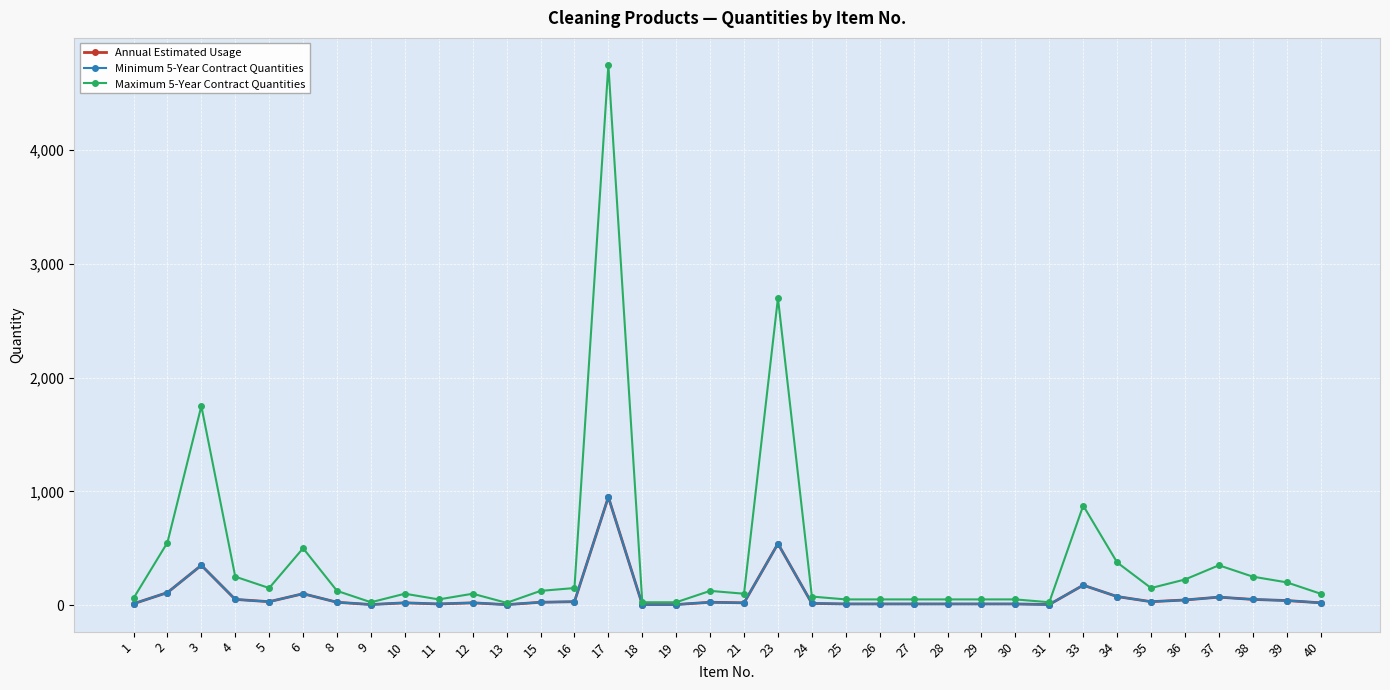

True or false: Maximum 5-Year Contract Quantities and Minimum 5-Year Contract Quantities cross at least once.

False